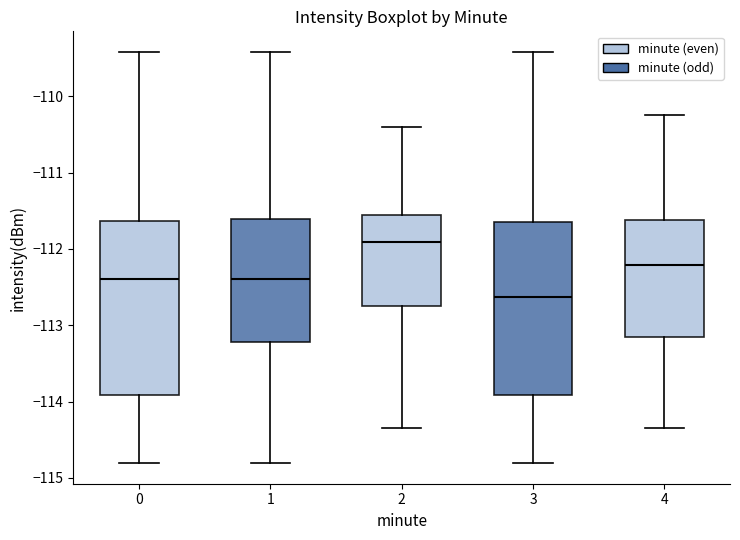

Where does the lower whisker of the box at x = 4 end on the y-axis? The values are not printed on the chart, so give them approximately, as read against the axis.

-114.3